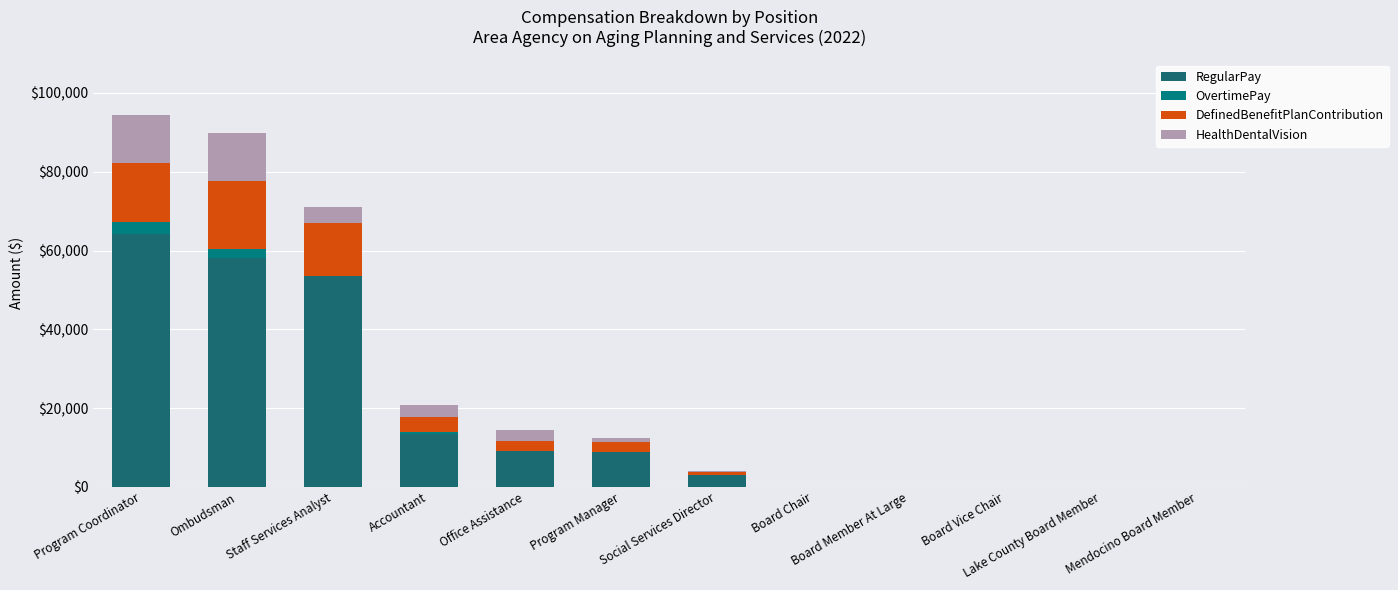

Does the chart contain stacked bars?

Yes